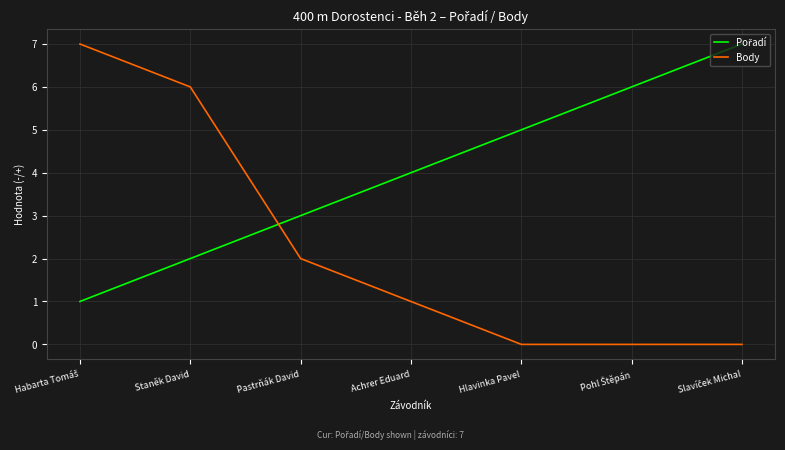

Which series has the widest spread of values?

Body